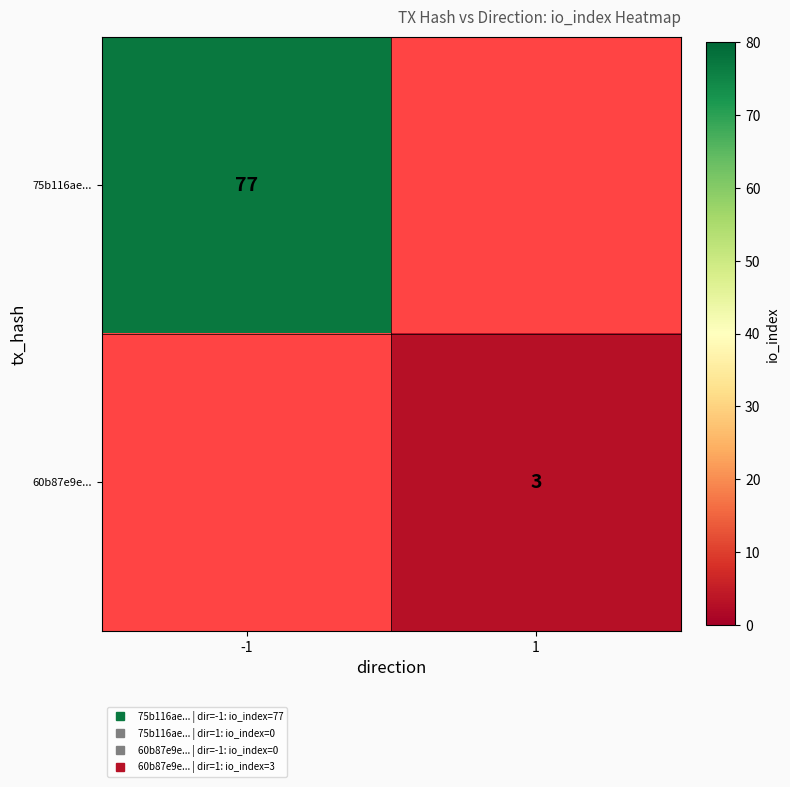

Rank the categories by 60b87e9e... value from lowest to highest.

-1, 1